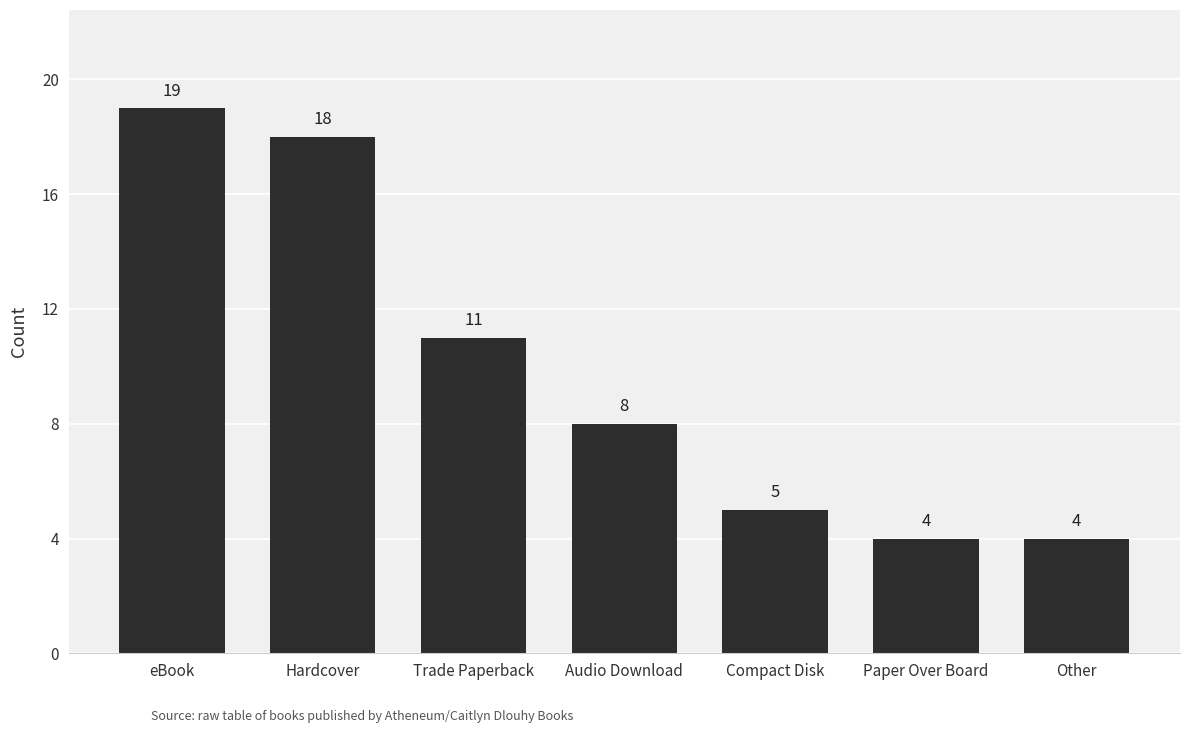

Which label corresponds to the largest value in the chart?

eBook